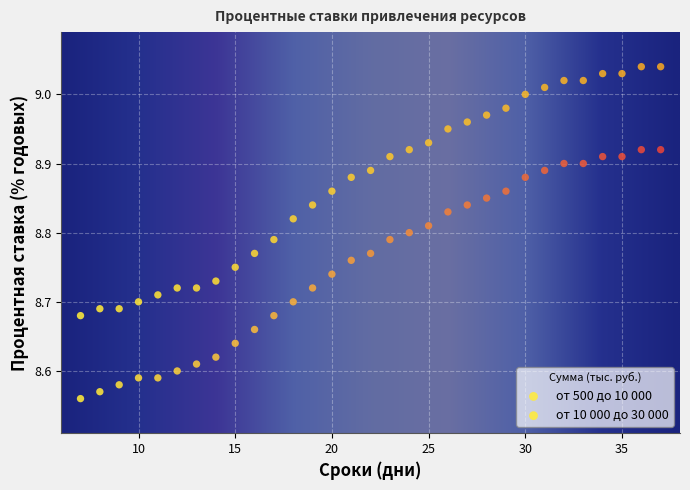

Count the number of points in this scatter plot.

62